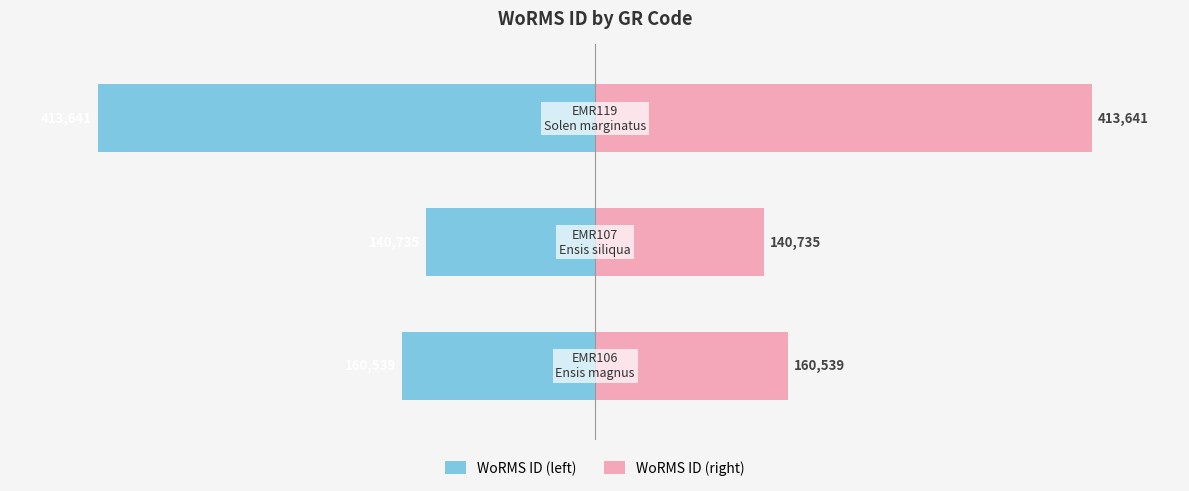

Which series changed the most between 0 and 1?

WoRMS ID (left)